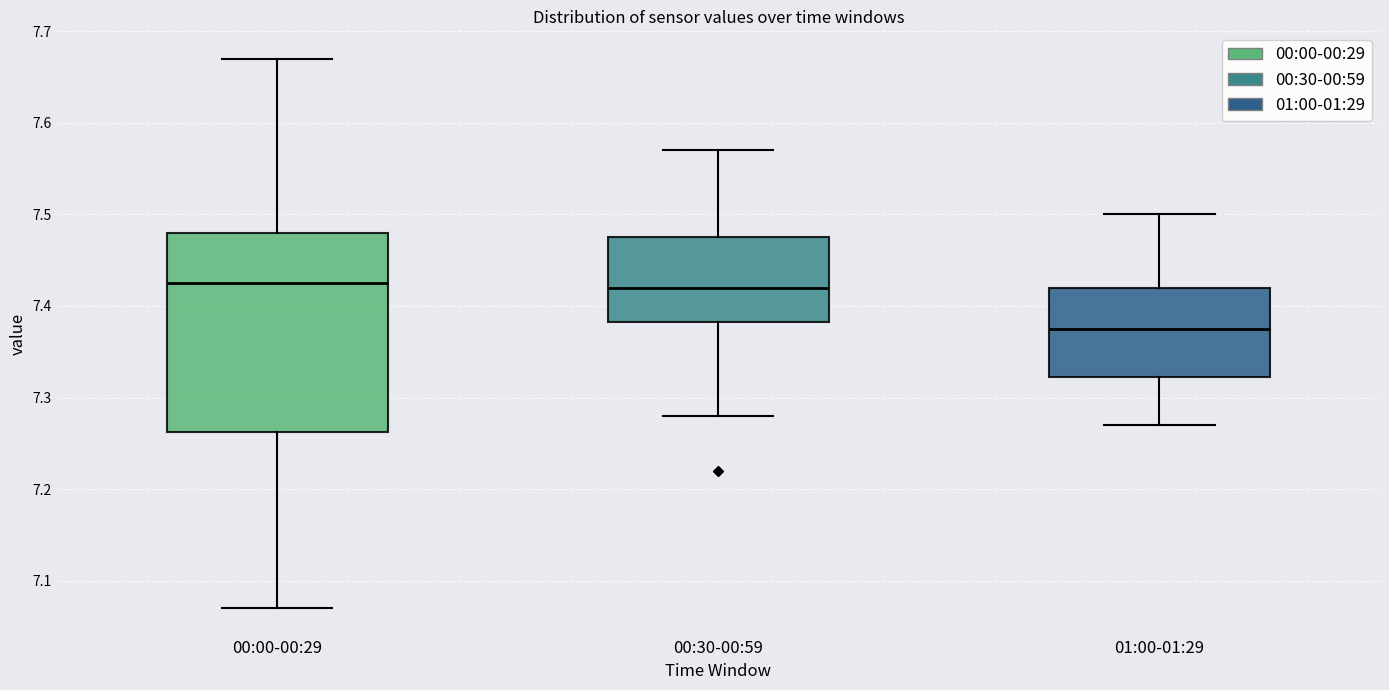

Where does the upper whisker of the box for 01:00-01:29 end on the y-axis? The values are not printed on the chart, so give them approximately, as read against the axis.

7.50